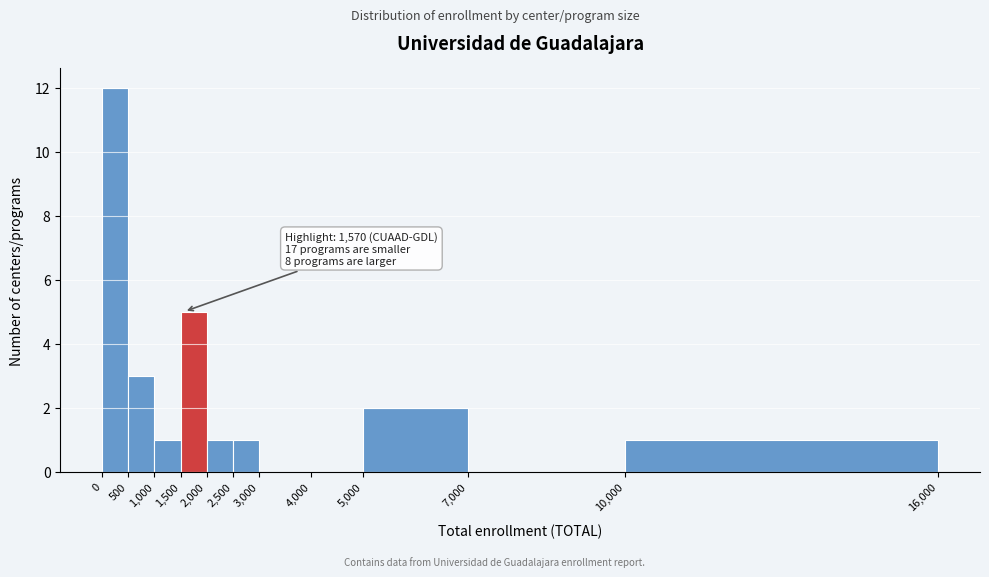

Which range on the x-axis has the tallest bar?

0 to 500